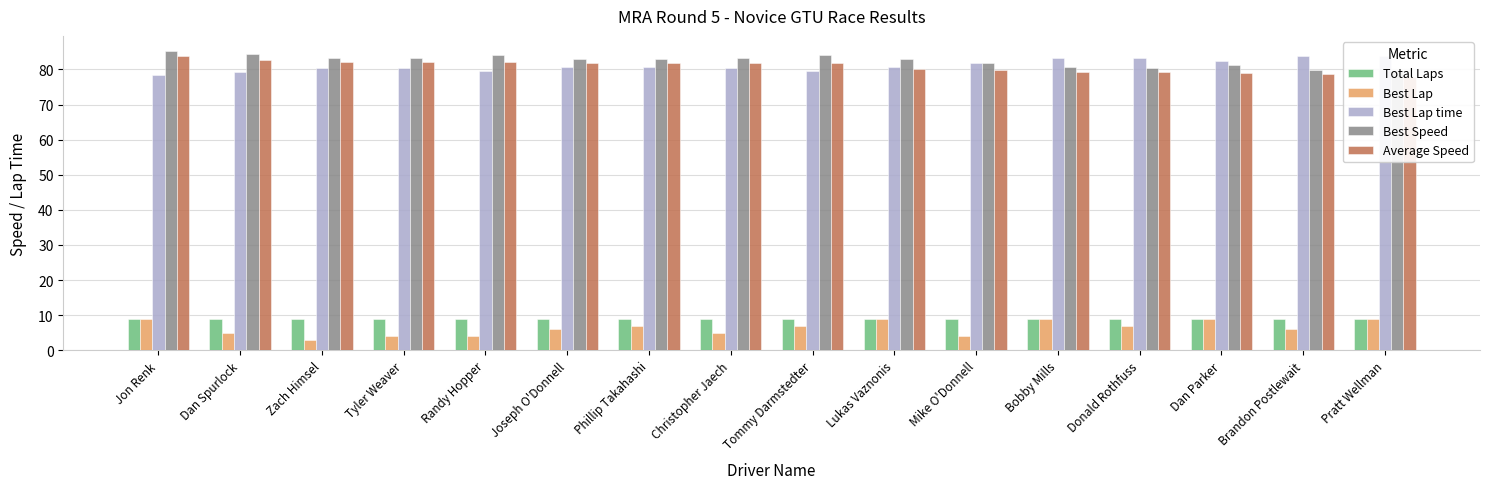

What is the sum of the Best Lap values at Brandon Postlewait and Joseph O'Donnell?

12.0